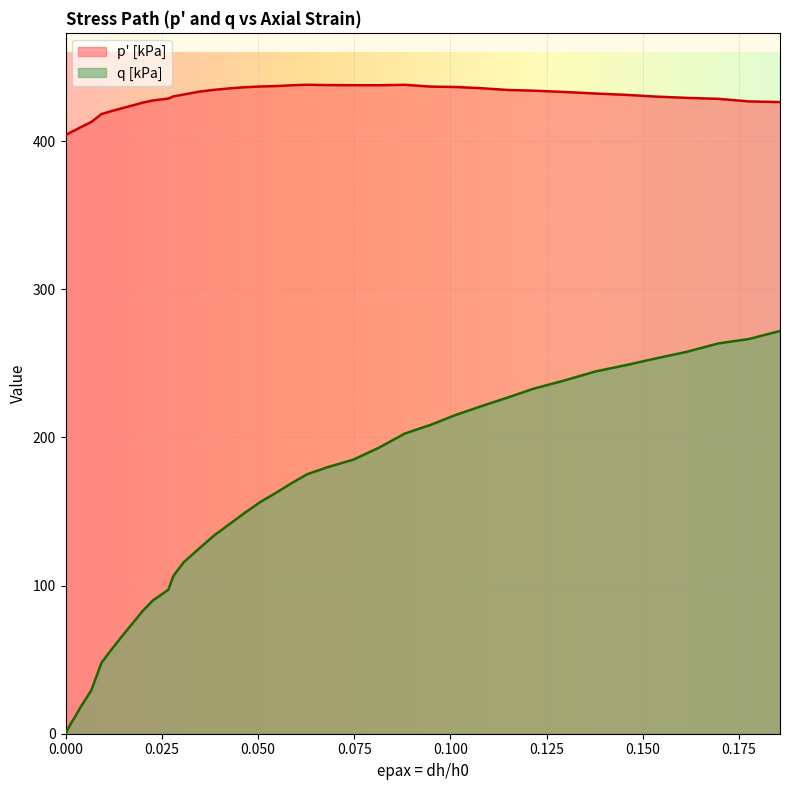

What is the maximum value for p' [kPa]?

438.0